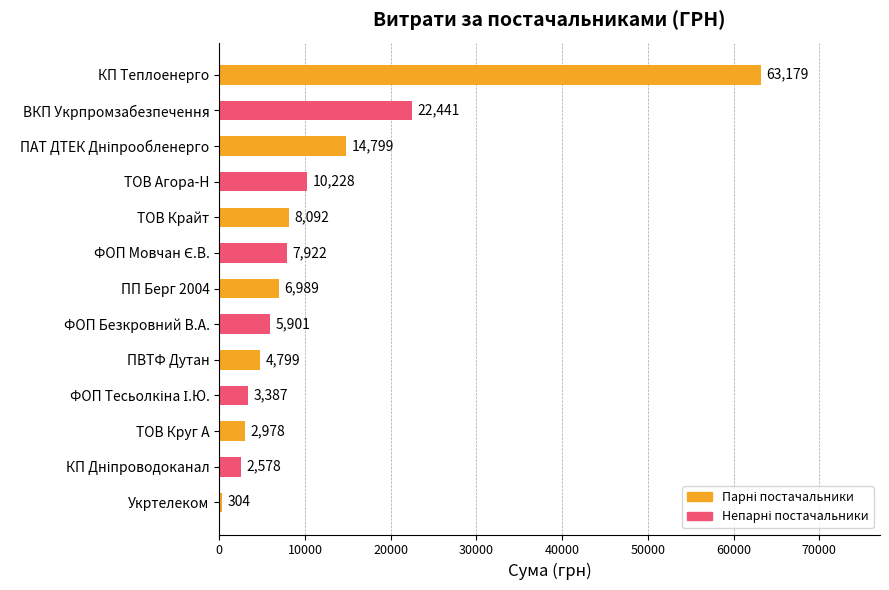

Where is the data nearest to the value 31741?

ВКП Укрпромзабезпечення